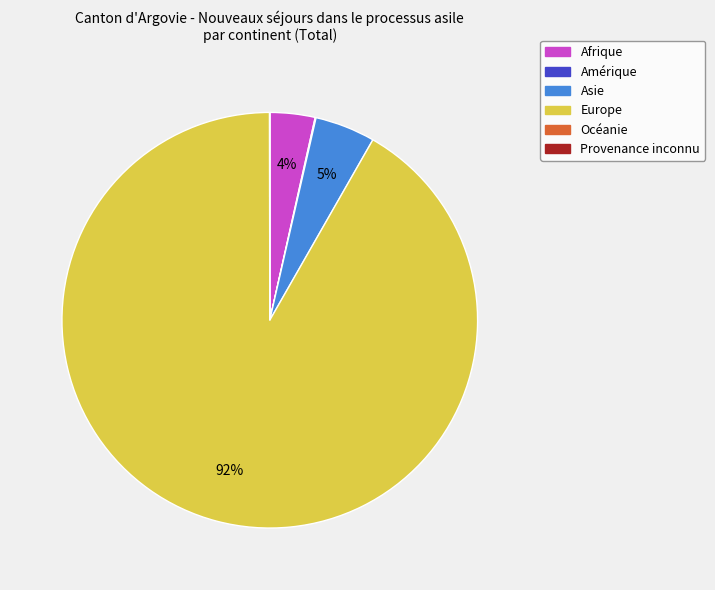

What is the majority slice?

Europe